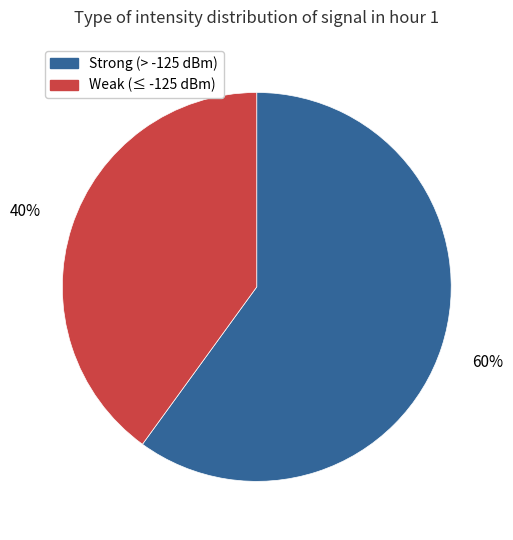

Is there a majority slice in this chart?

Yes